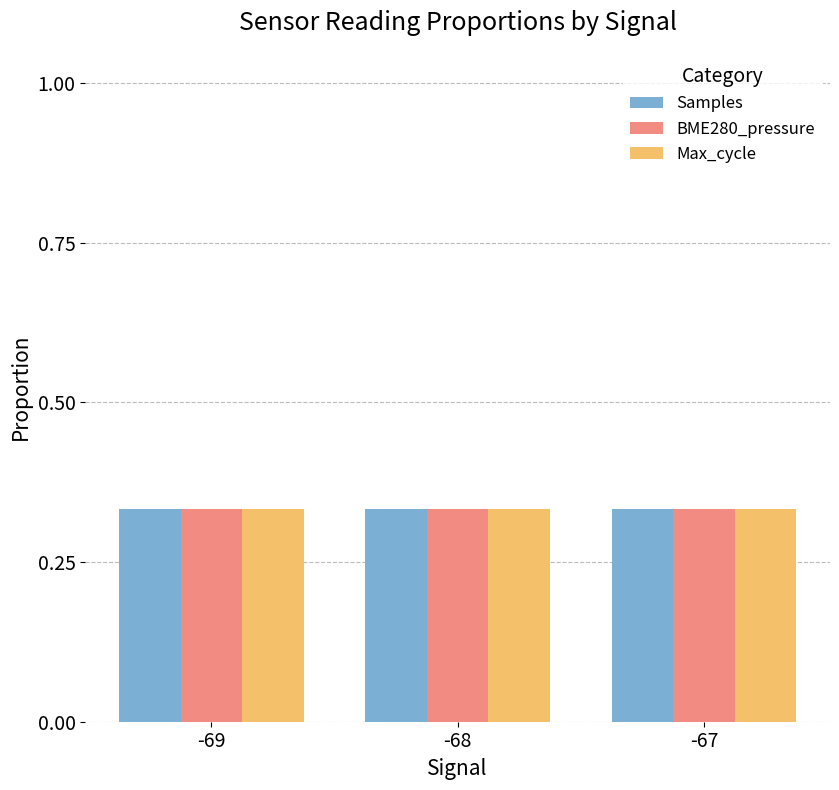

Is it true that Samples equals 0.1 at -69?

False